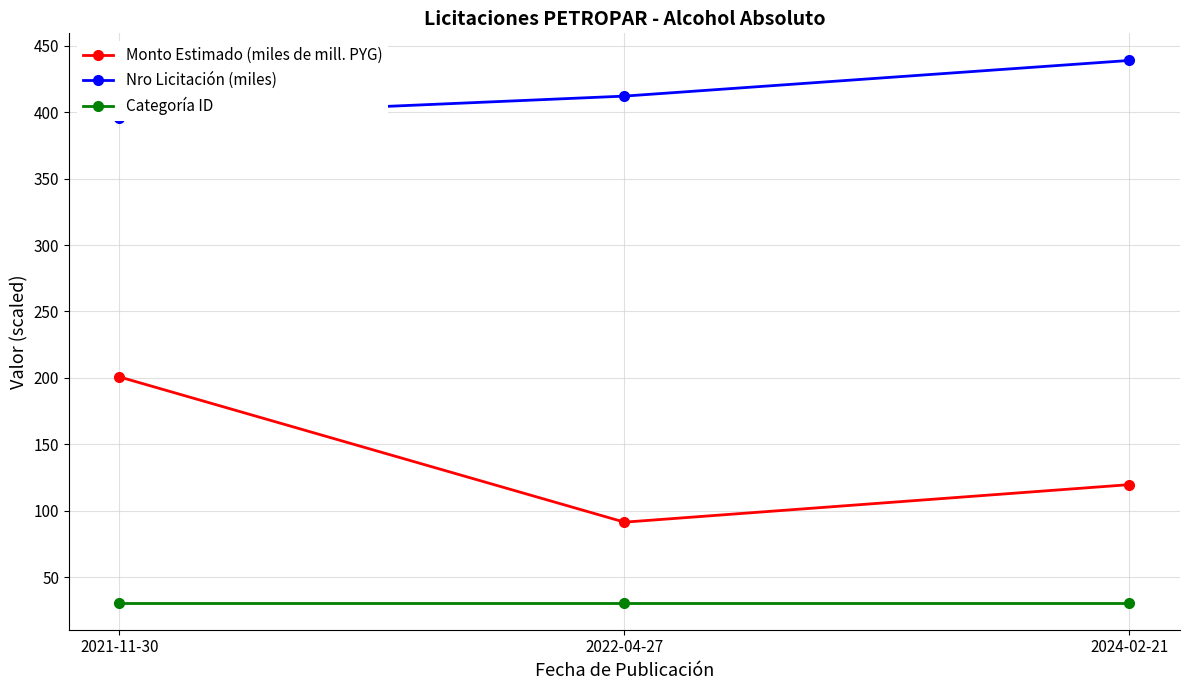

What is the label of the 1st point from the left?

2021-11-30